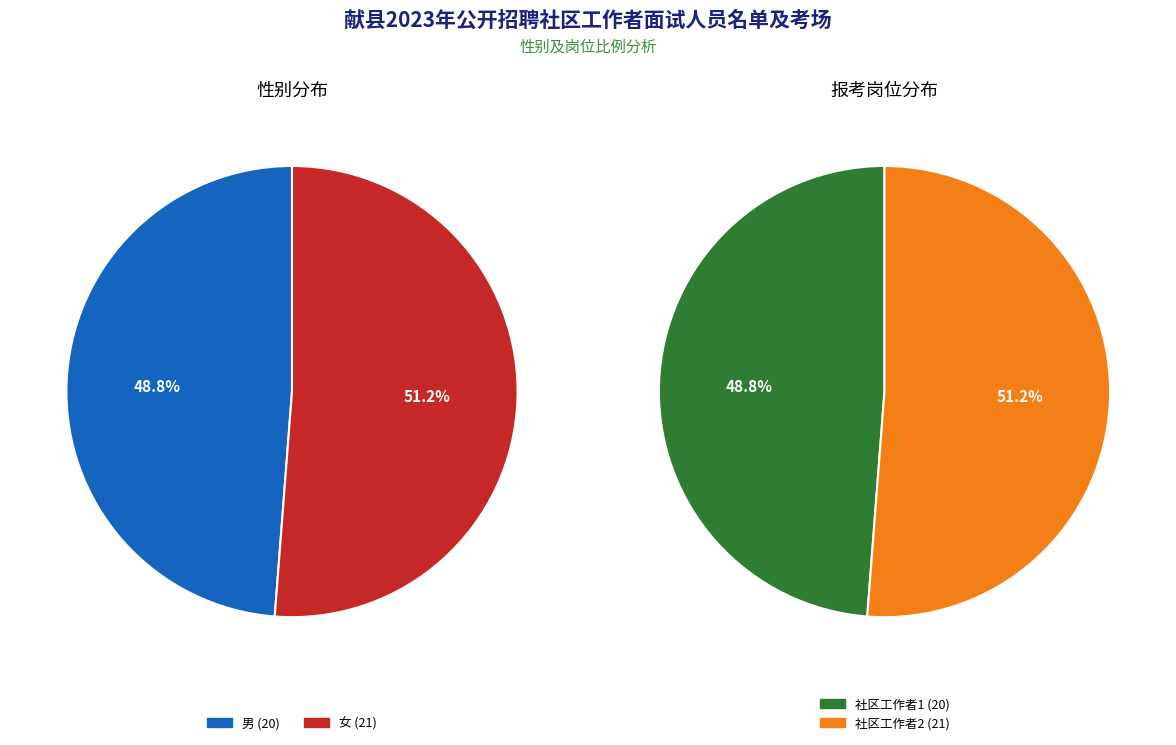

To the nearest percent, what portion does 女 represent?

51%